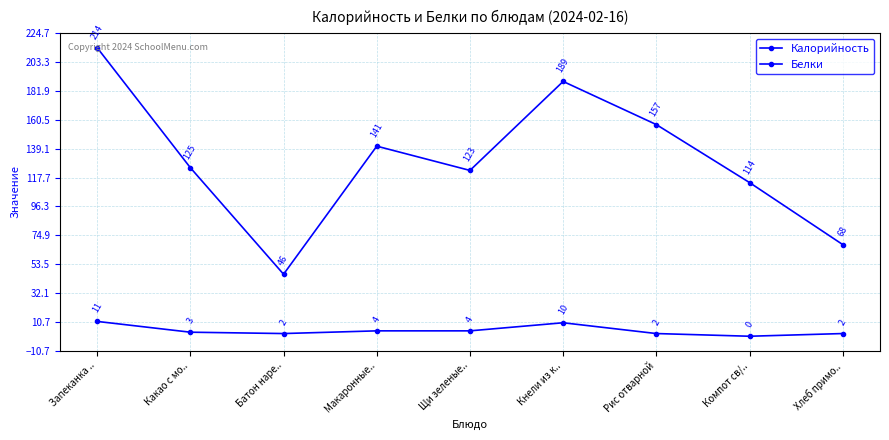

True or false: Белки and Калорийность cross at least once.

False